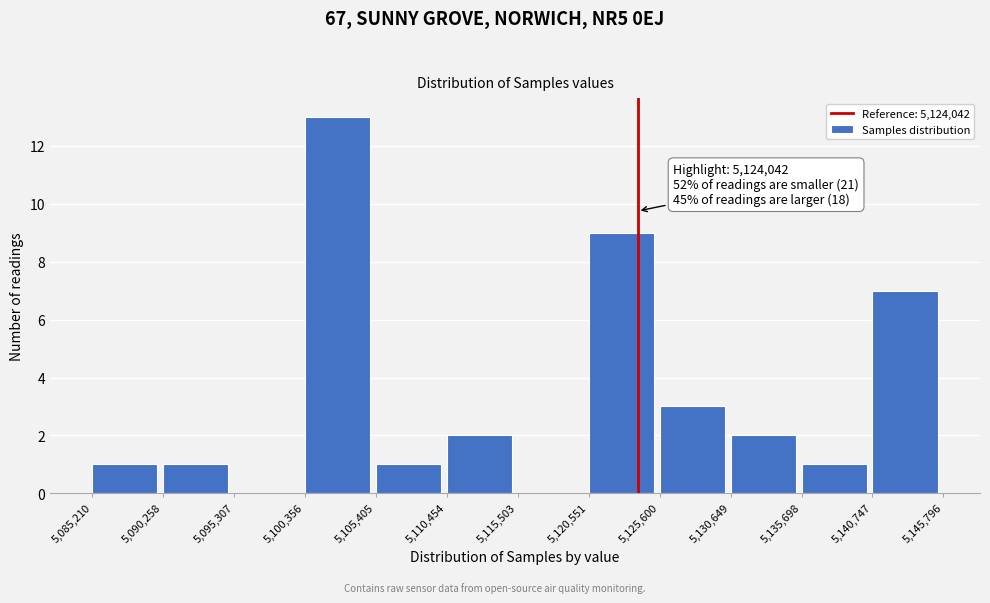

Over which range of the x-axis is the bar tallest?

5,100,356 to 5,105,405